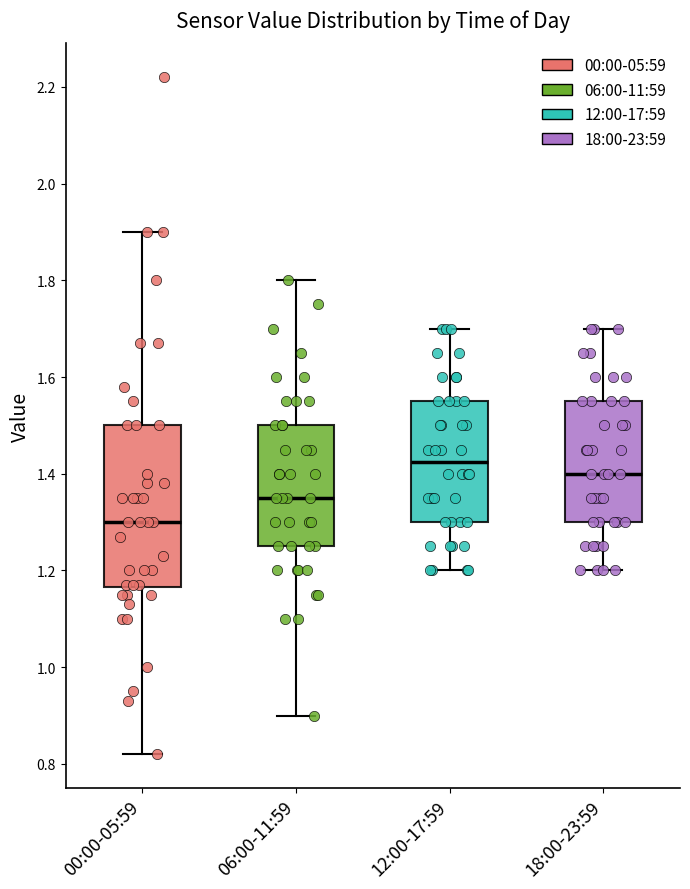

Which box's median line is the lowest?

00:00-05:59